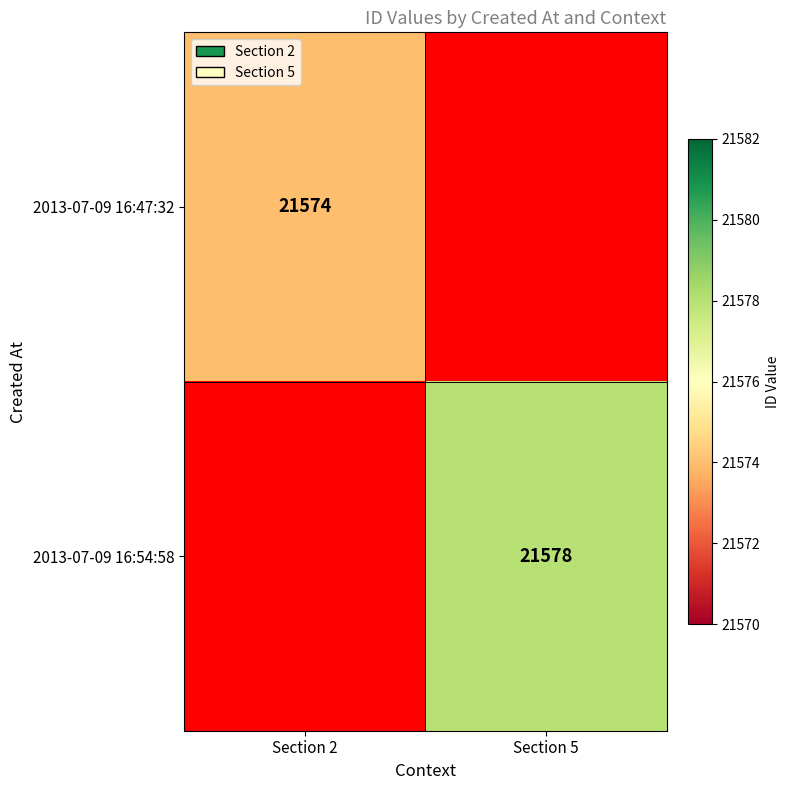

How many distinct data groups are displayed?

2